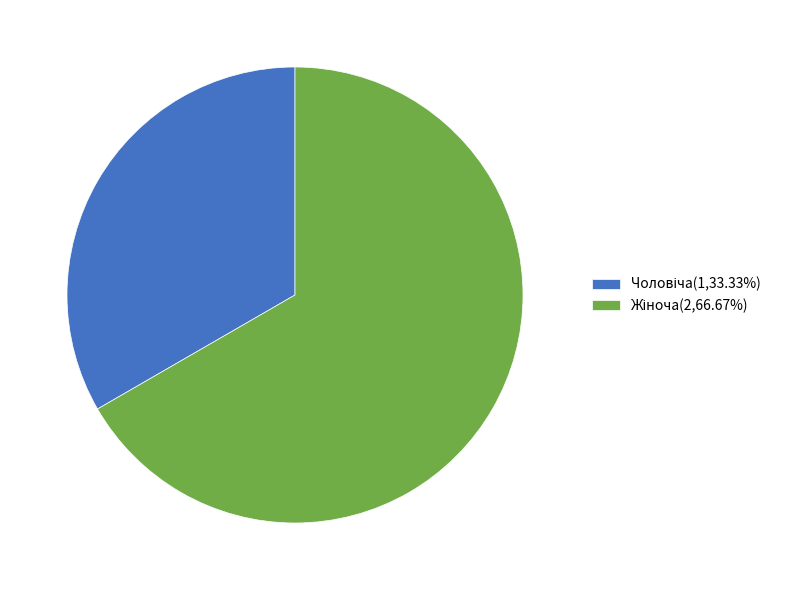

Does any single category account for the majority?

Yes